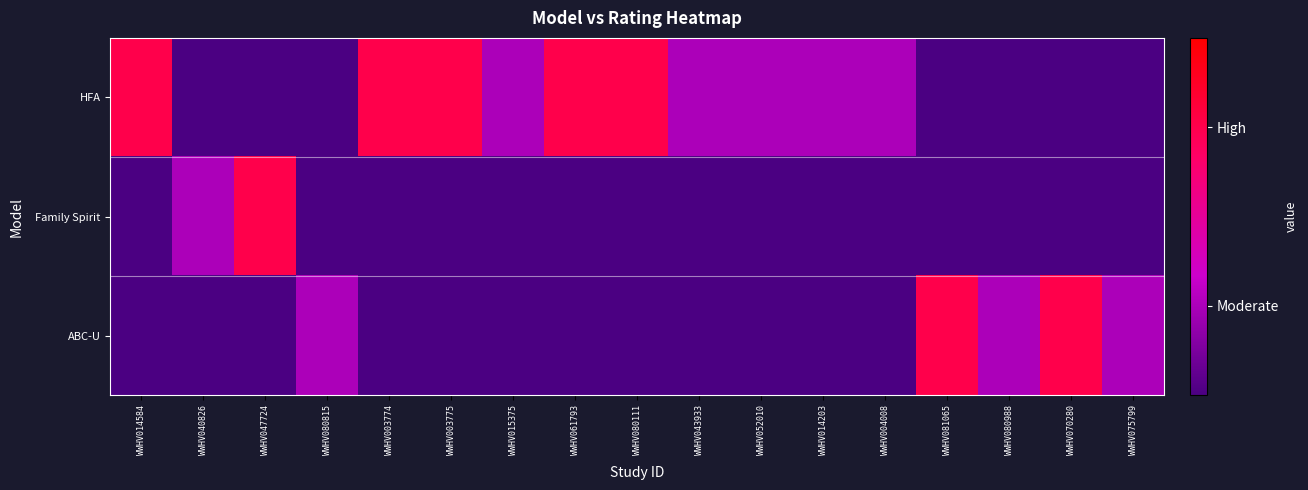

What is the total value across all series at WWHV047724?

2